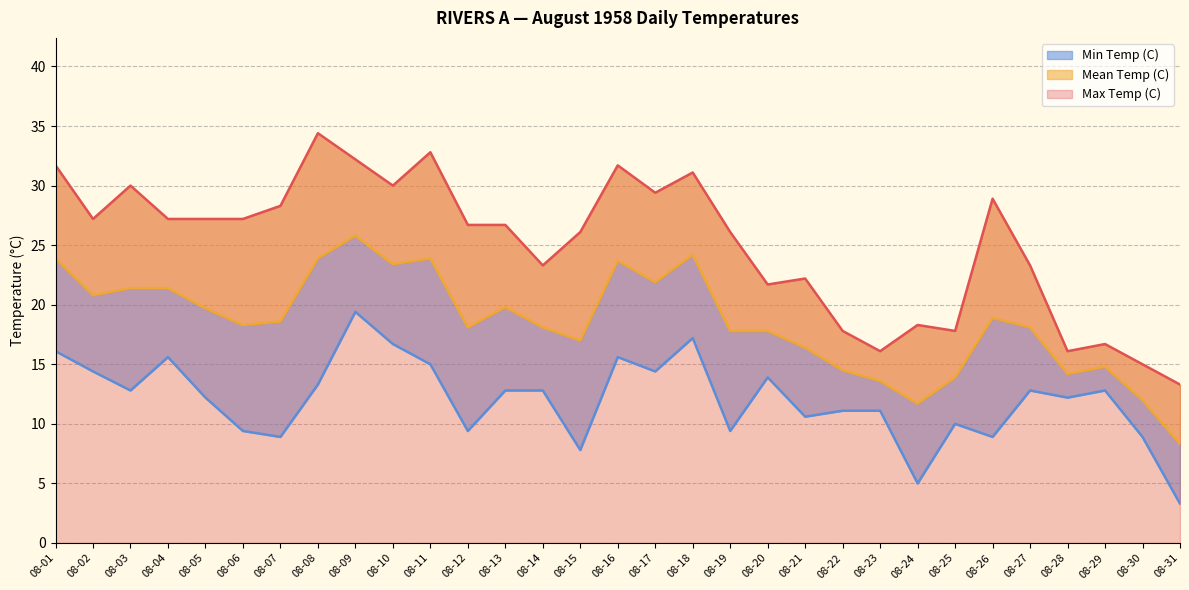

How many values in the Max Temp (C) series exceed 26?

19